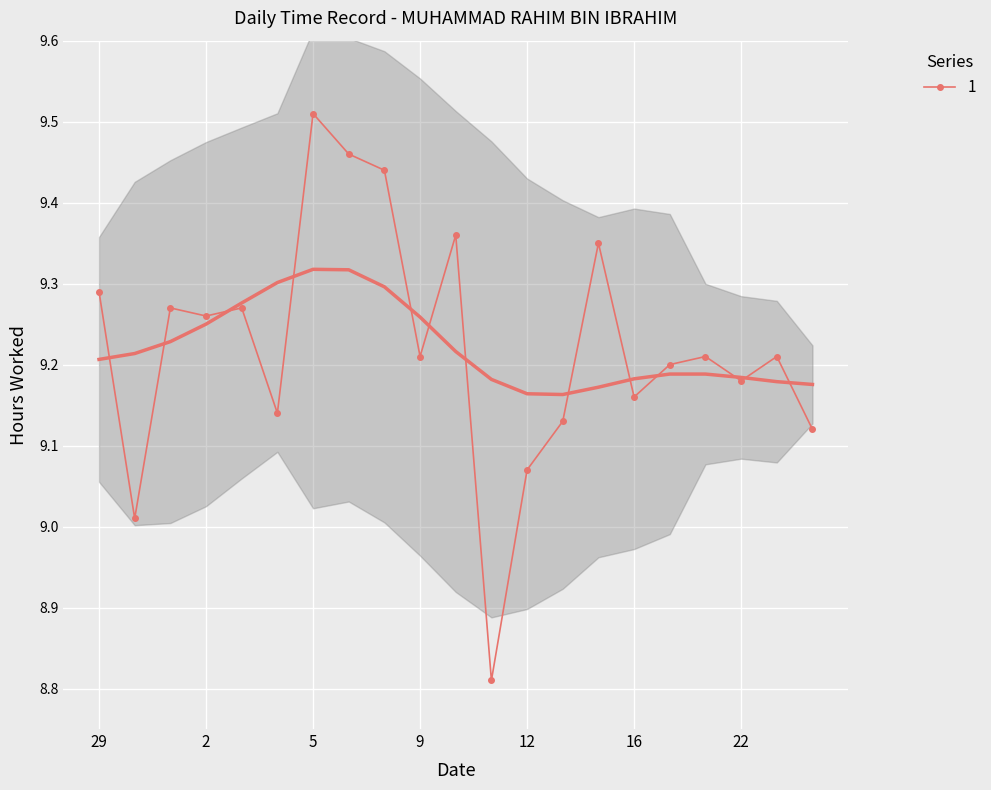

List the labels in order of value, smallest first.

11, 31, 12, 24, 14, 4, 16, 22, 17, 9, 21, 23, 2, 1, 3, 29, 15, 10, 8, 7, 5